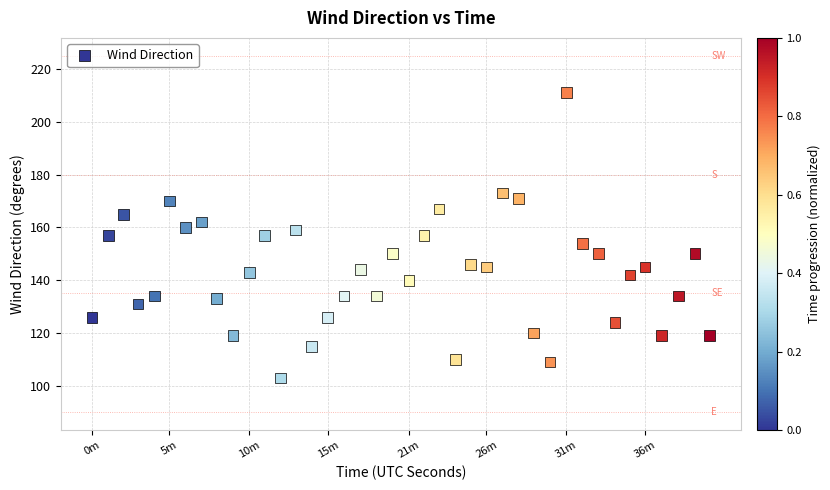

What is the range of X values (max minus min)?

2475